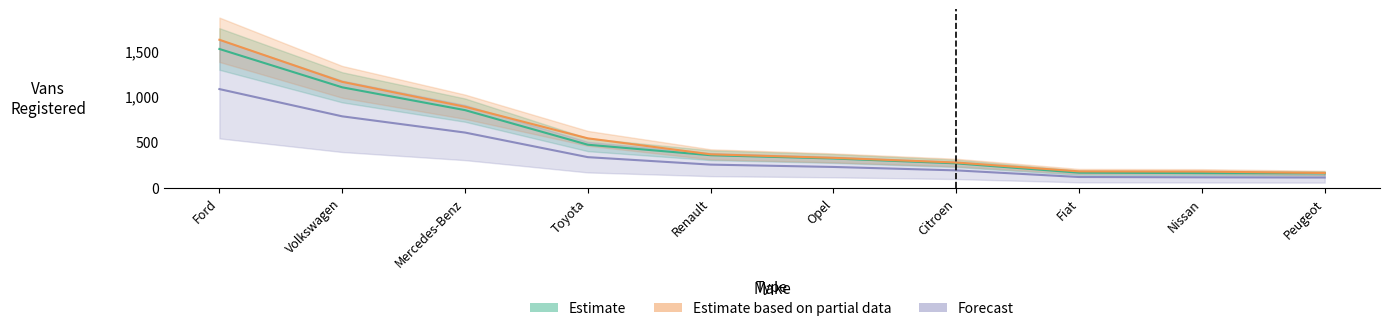

List the series in order of their peak value, highest first.

Estimate based on partial data, Estimate, Forecast